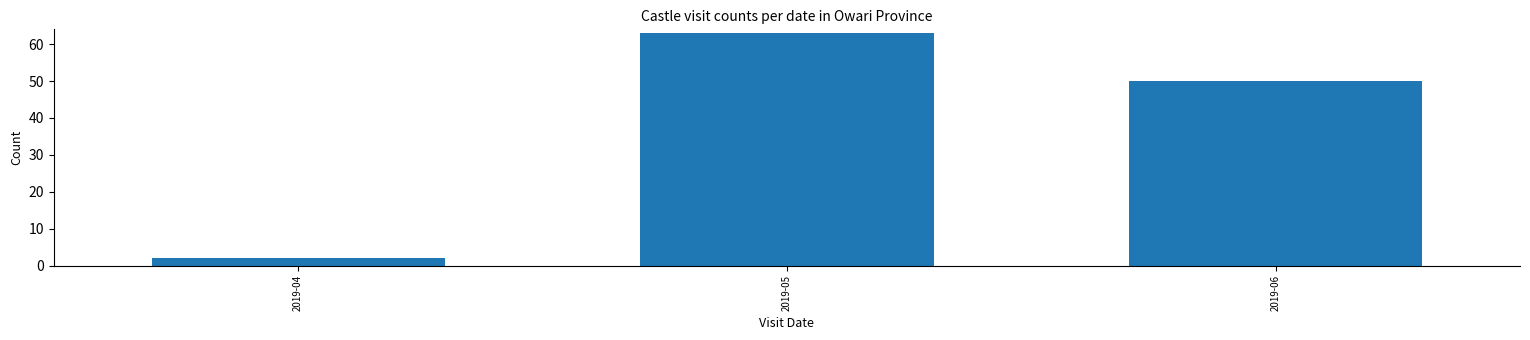

Reading left to right, list all the values displayed in this chart.

2019-04=2	2019-05=63	2019-06=50